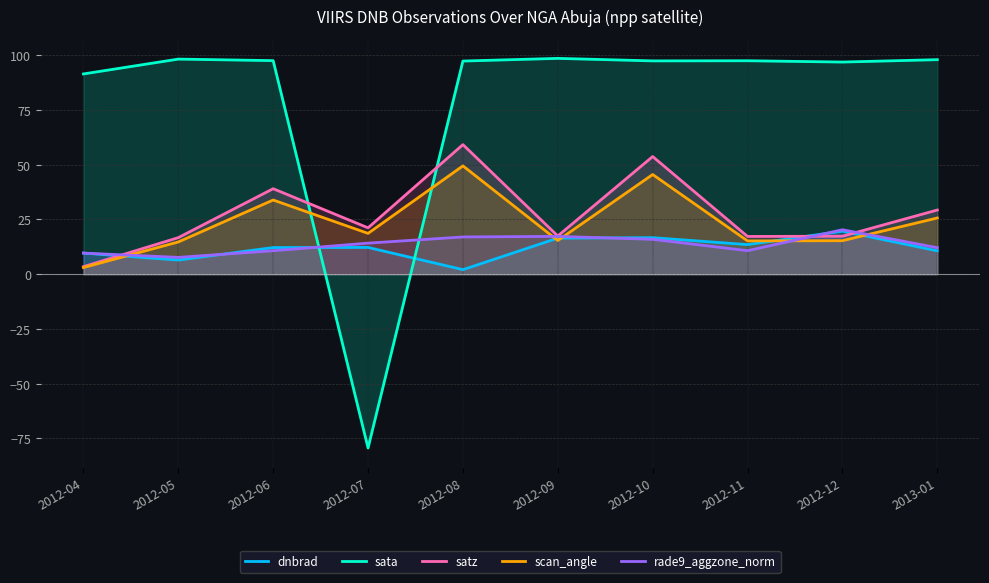

How many lines are shown in the chart?

5